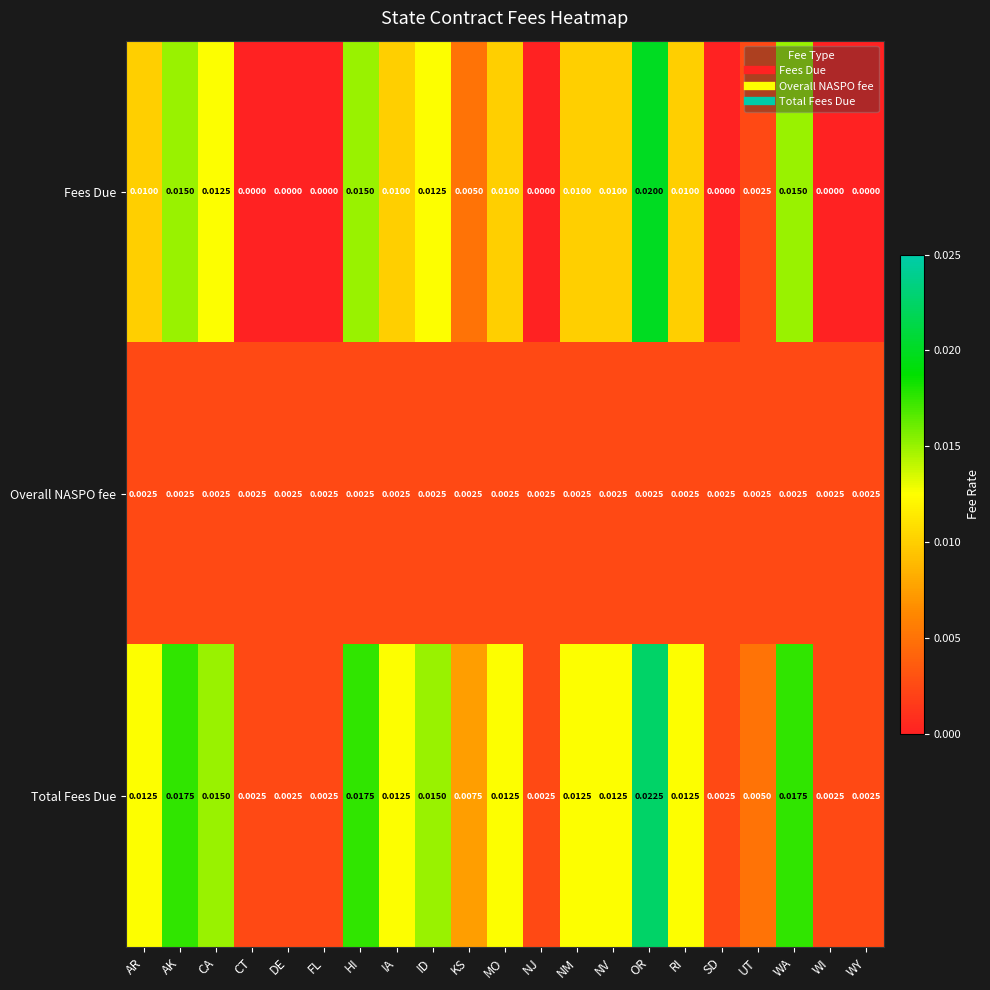

List the series in order of their peak value, highest first.

Total Fees Due, Fees Due, Overall NASPO fee